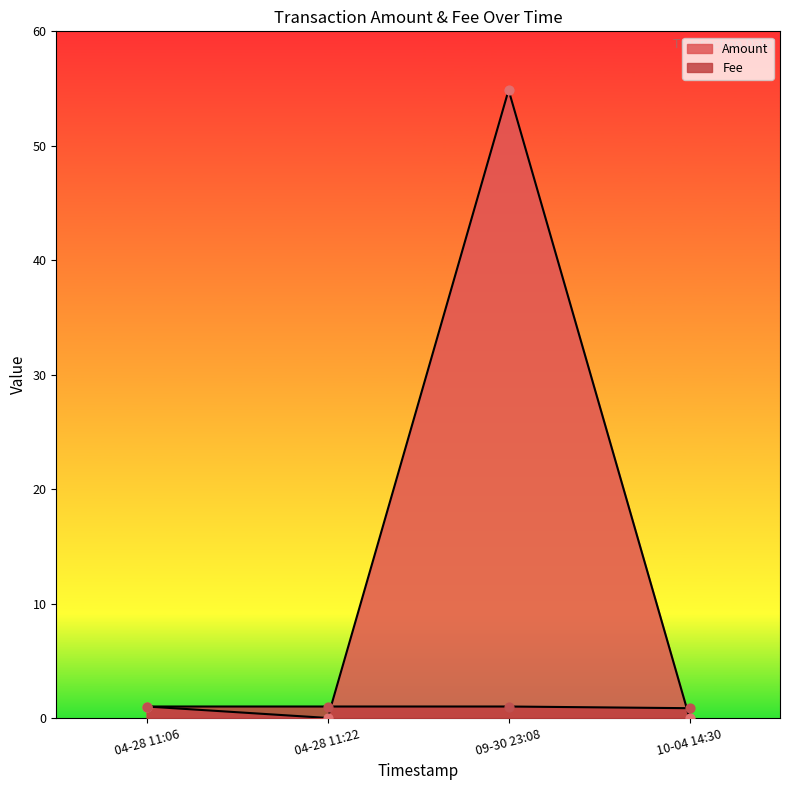

At which category is the sum across all series the highest?

2018-09-30 23:08:17